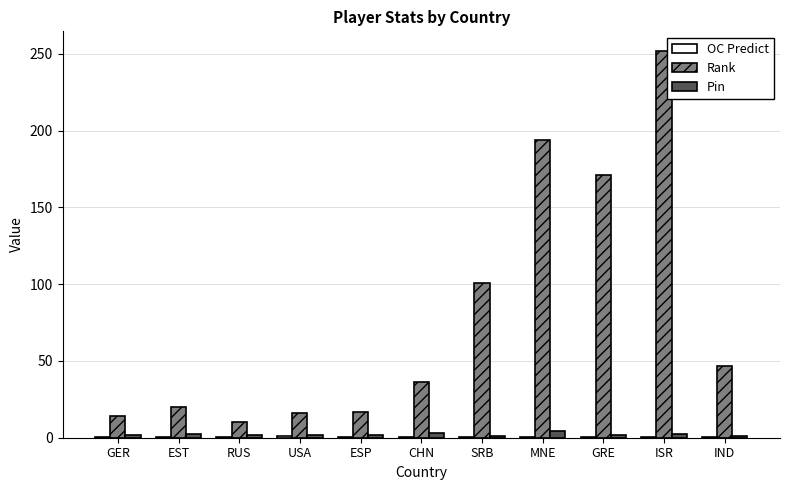

Which series has the largest total across all categories?

Rank